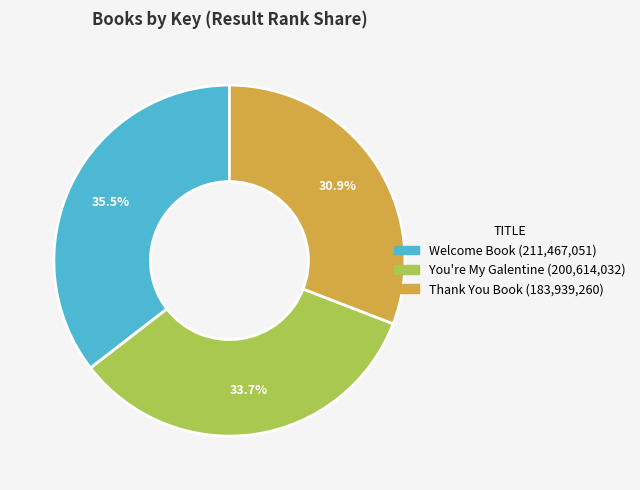

Which category has the biggest portion of the pie?

Welcome Book